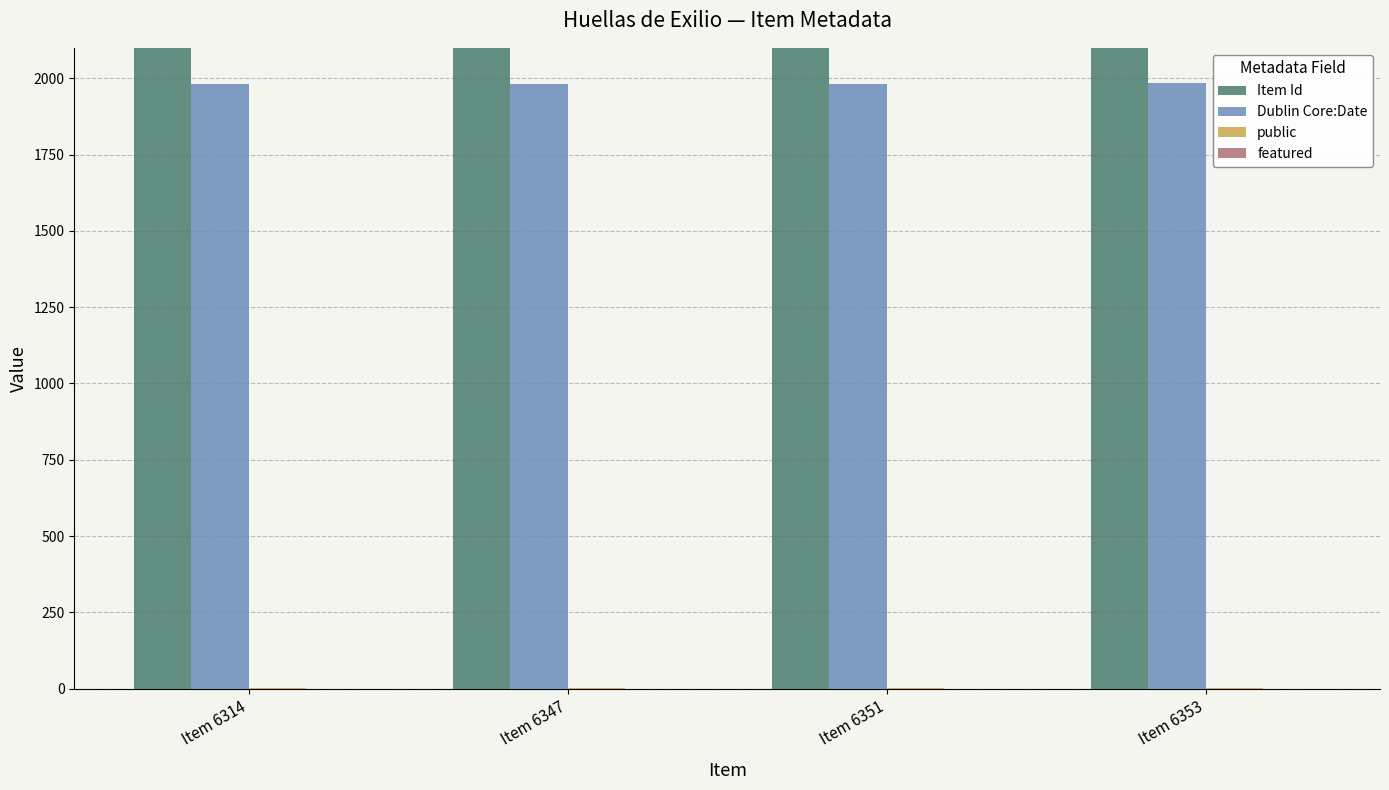

What is the average value of the Item Id series?

6341